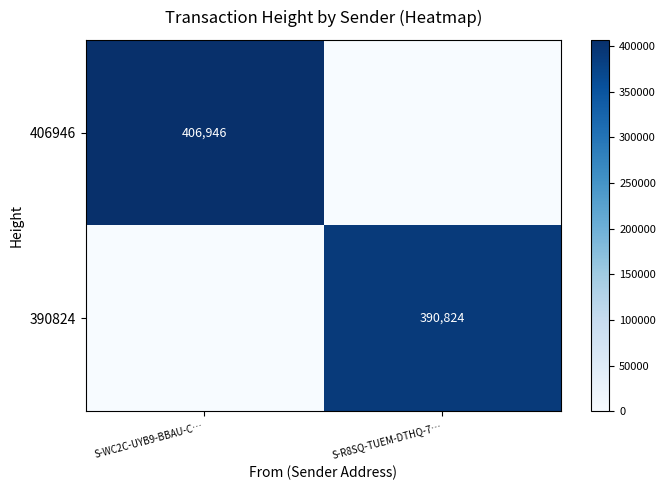

True or false: 390824 has a value of 390824 at S-R8SQ-TUEM-DTHQ-7….

True